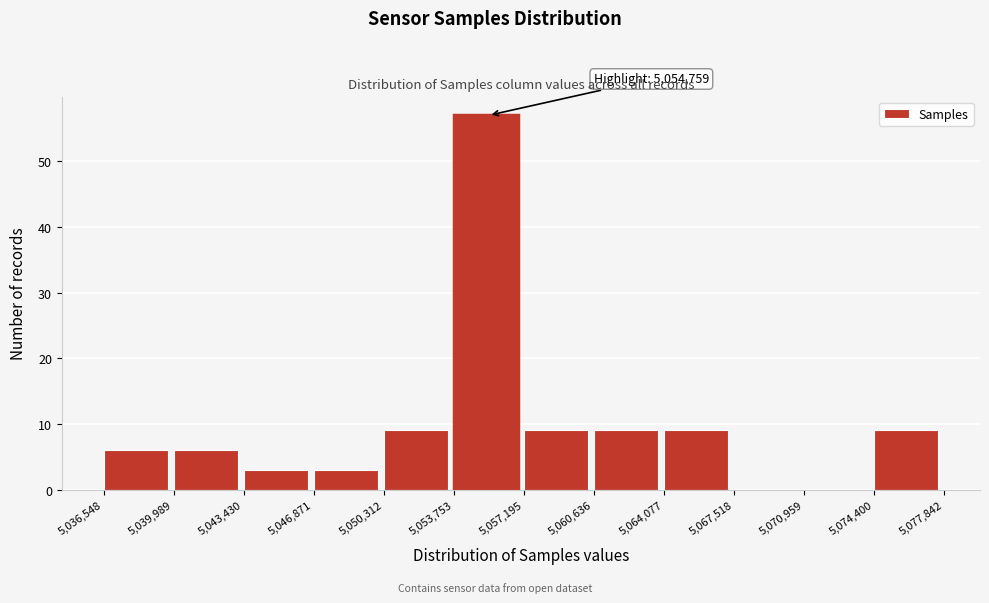

Which range on the x-axis has the tallest bar?

5,053,753 to 5,057,195